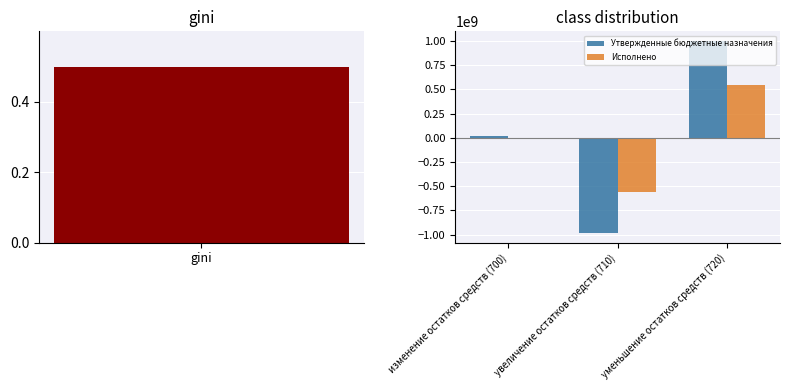

Is the value of Утвержденные бюджетные назначения at уменьшение остатков средств (720) greater than the value of Исполнено at уменьшение остатков средств (720)?

Yes